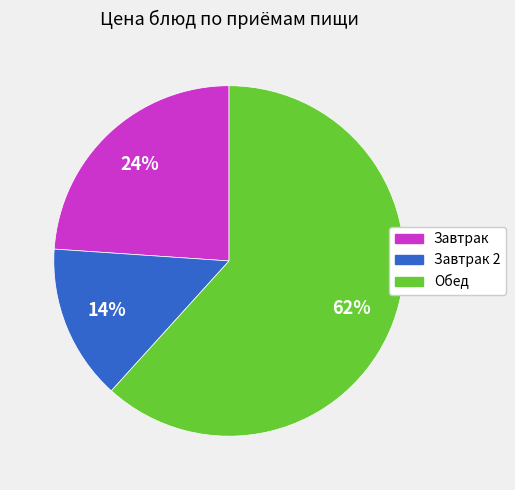

To the nearest percent, what is the average slice percentage?

33%